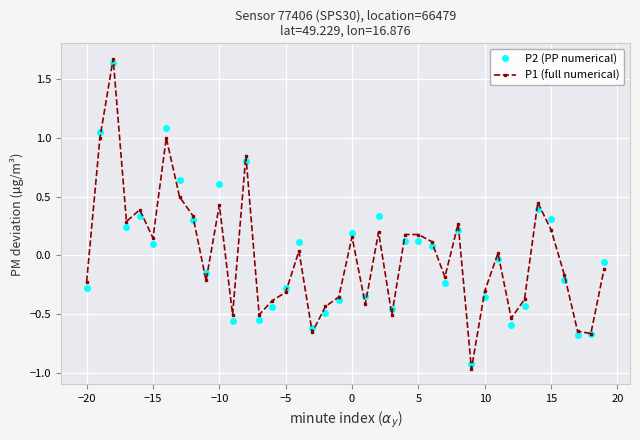

True or false: P1 (full numerical) has more than 1 points higher than both neighbors.

True